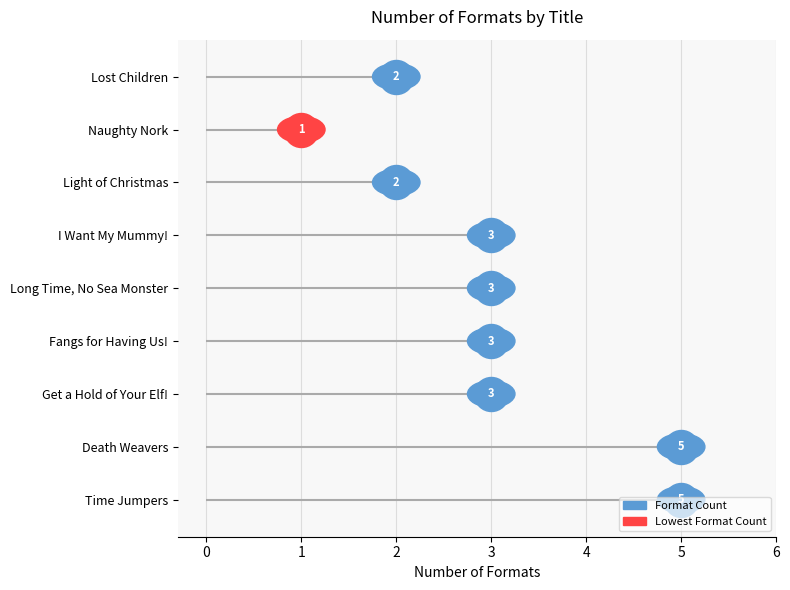

What is the change in value from Time Jumpers to Naughty Nork?

-4